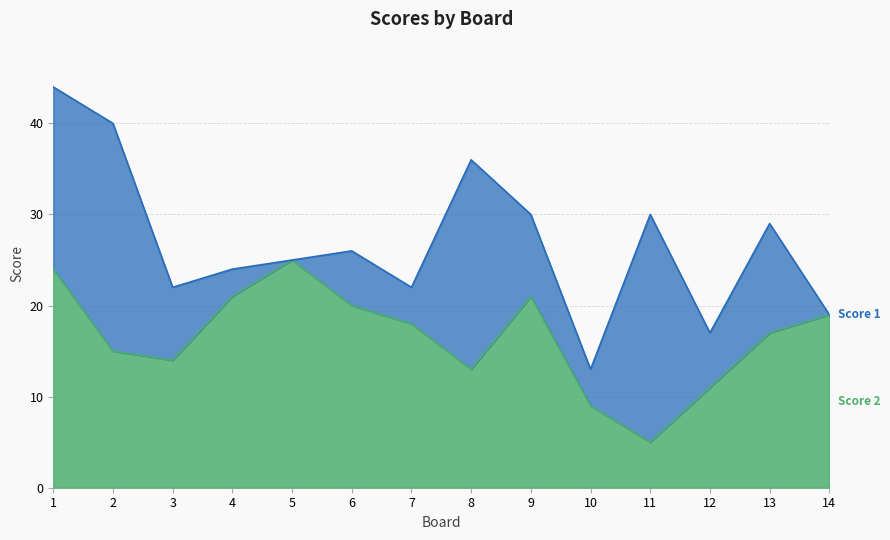

True or false: the data shows 43 at 1.

False